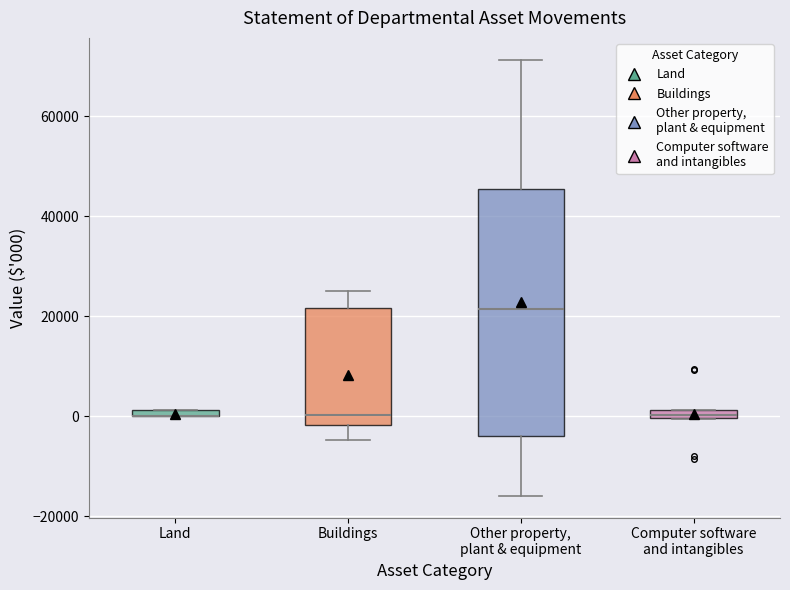

Which box is the tallest, from its lower edge to its upper edge?

Other property, plant & equipment